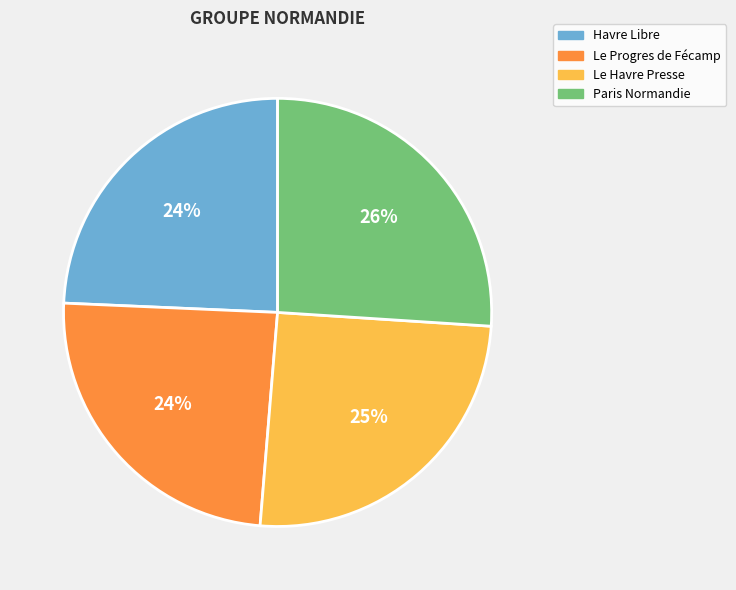

Do Havre Libre and Paris Normandie together represent more than half of the pie?

Yes